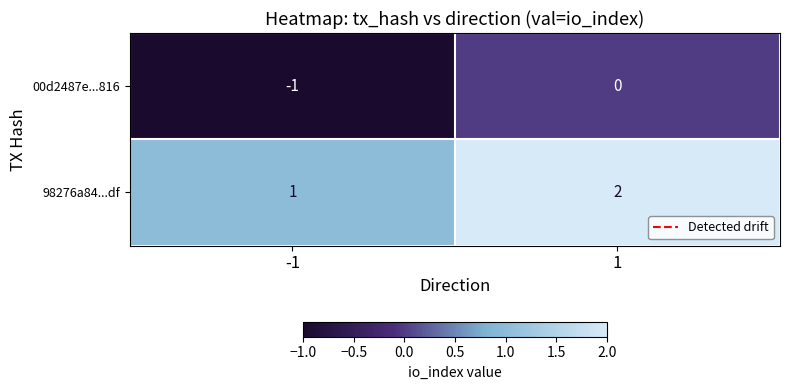

Which series has the largest total across all categories?

98276a84...df